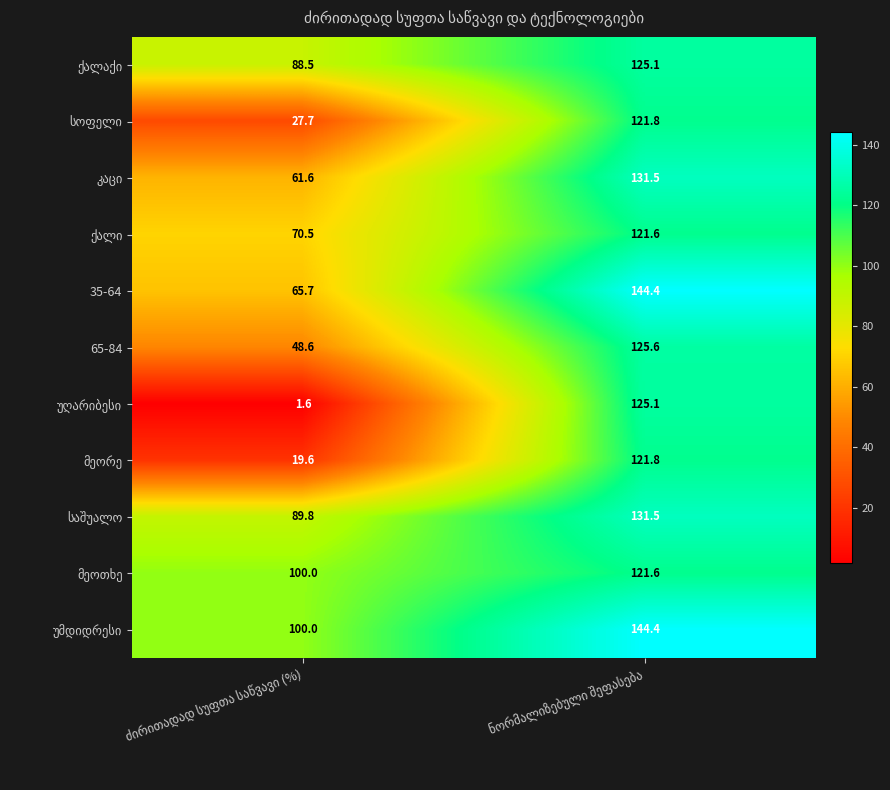

What is the minimum value shown in the chart?

1.6